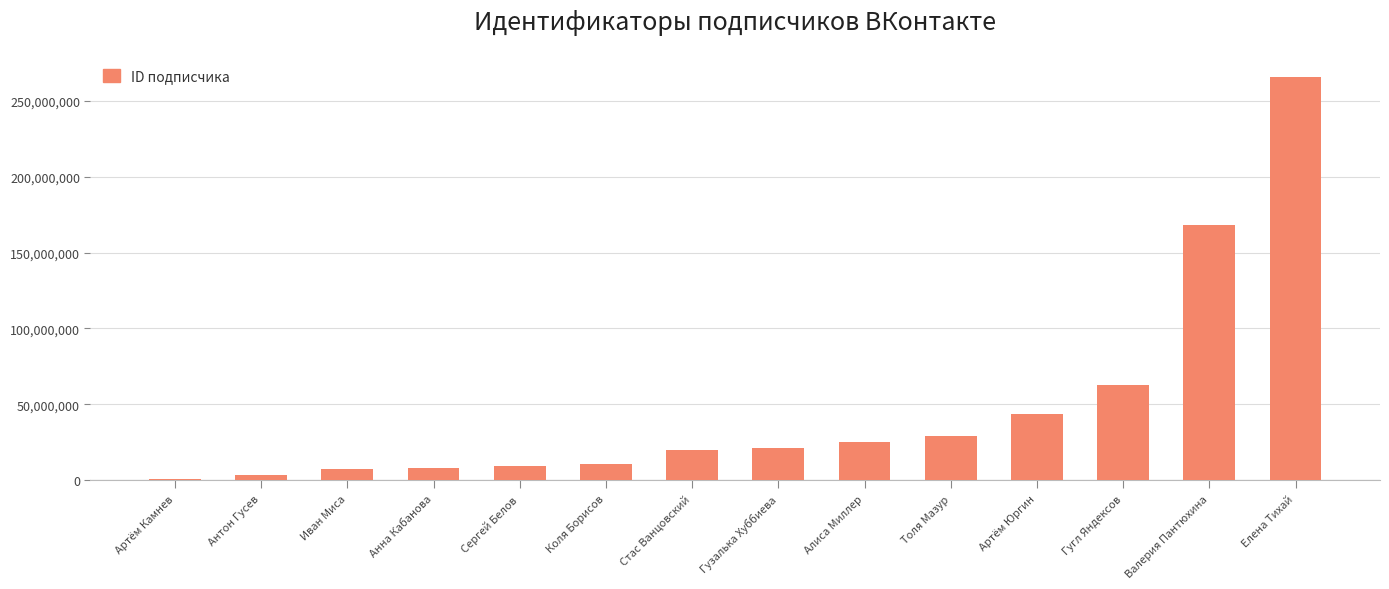

Which category has the lowest value across all series?

Артём Камнев